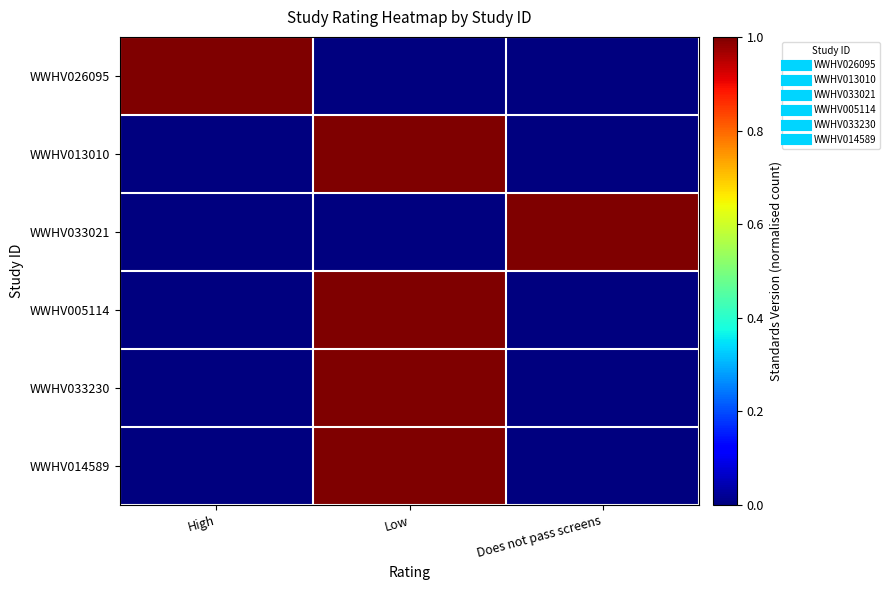

Reading left to right, what are all the values shown in this chart?

WWHV026095: High=1	Low=0	Does not pass screens=0
WWHV013010: High=0	Low=1	Does not pass screens=0
WWHV033021: High=0	Low=0	Does not pass screens=1
WWHV005114: High=0	Low=1	Does not pass screens=0
WWHV033230: High=0	Low=1	Does not pass screens=0
WWHV014589: High=0	Low=1	Does not pass screens=0